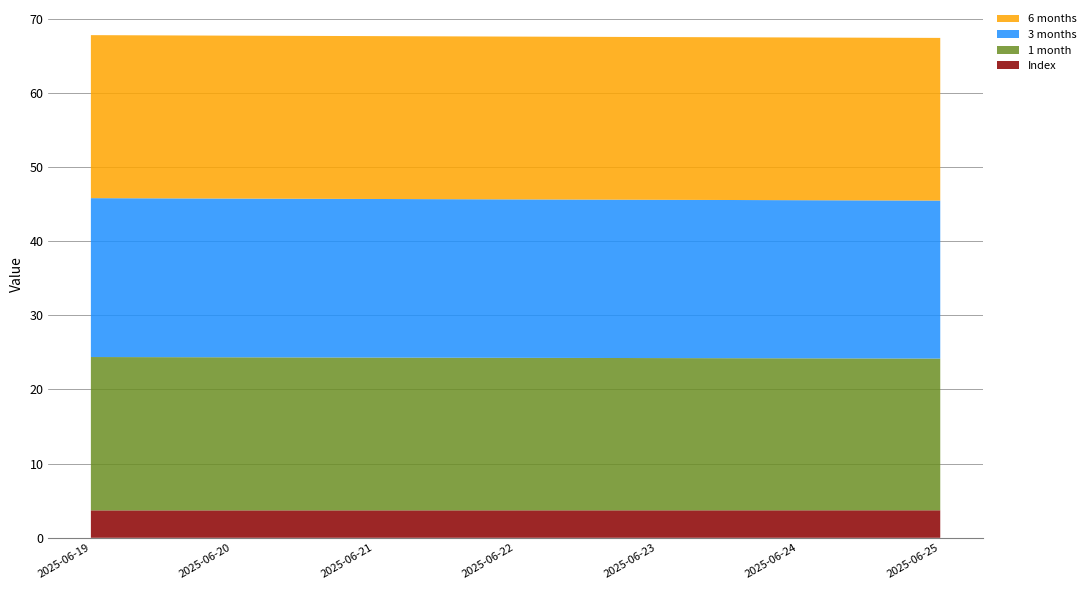

Reading left to right, extract all data points from this chart.

Index: 3.7	3.7	3.7	3.7	3.7	3.7	3.7
1 month: 20.7	20.6	20.6	20.6	20.5	20.5	20.5
3 months: 21.4	21.4	21.4	21.4	21.3	21.3	21.3
6 months: 22.0	22.0	22.0	22.0	21.9	21.9	21.9